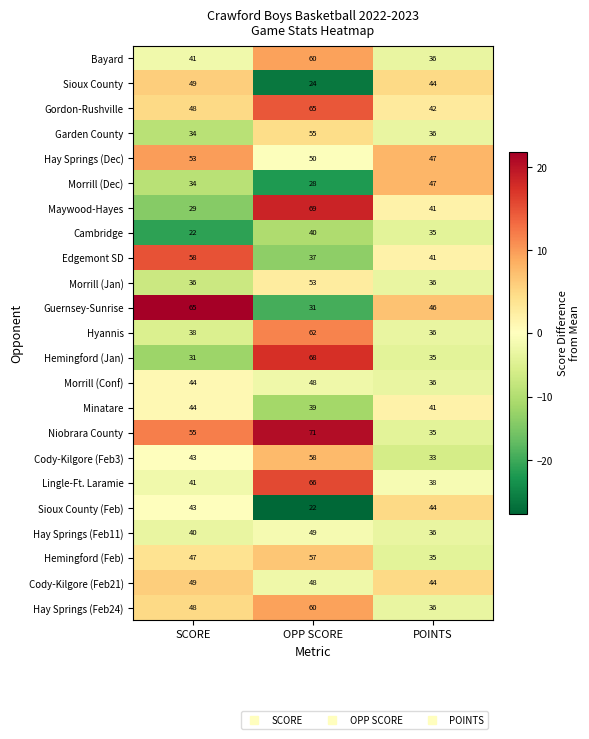

How many distinct data groups are displayed?

23